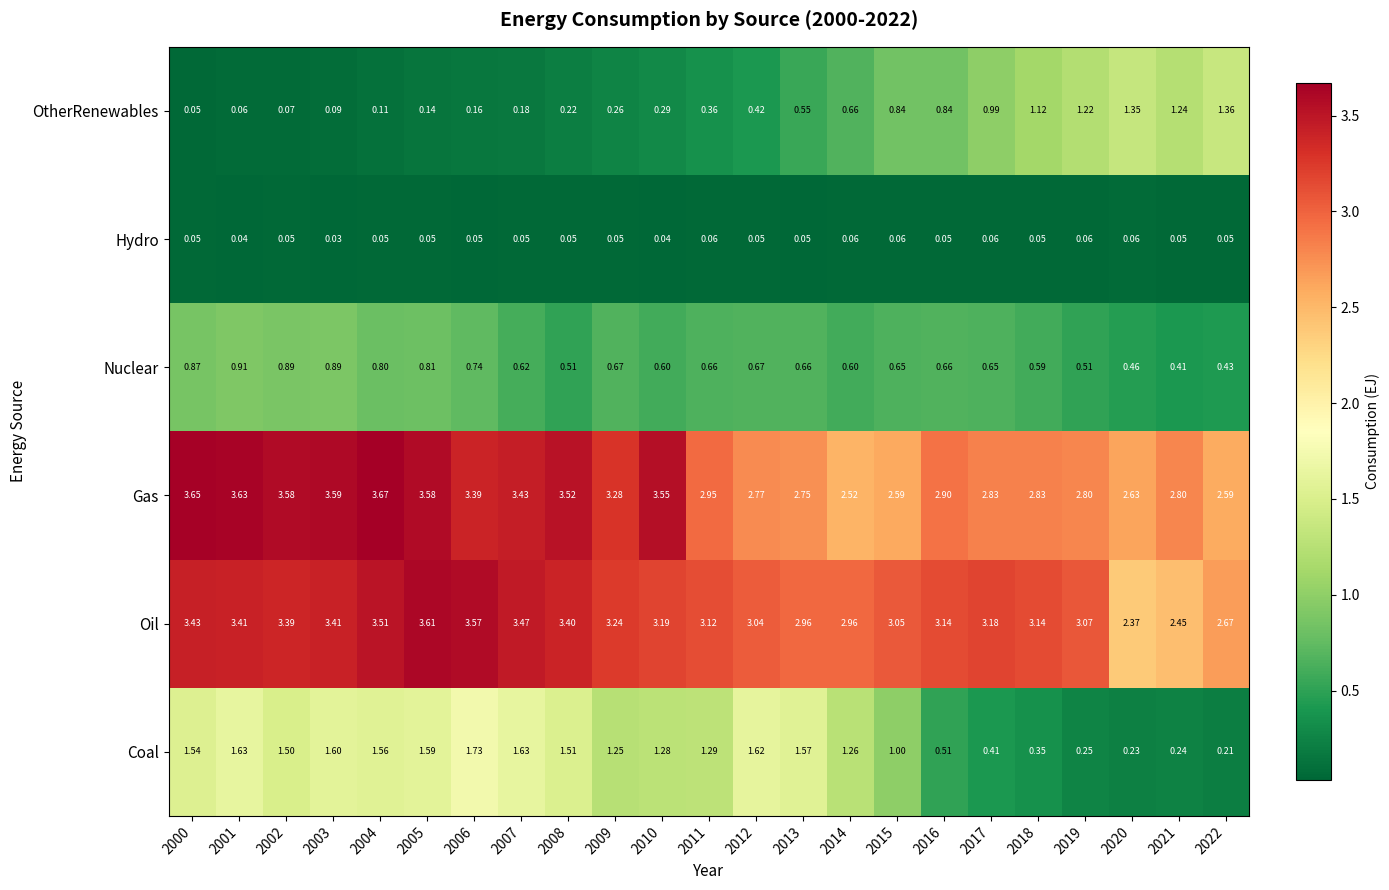

Rank the series at 2007 from lowest to highest value.

Hydro, OtherRenewables, Nuclear, Coal, Gas, Oil